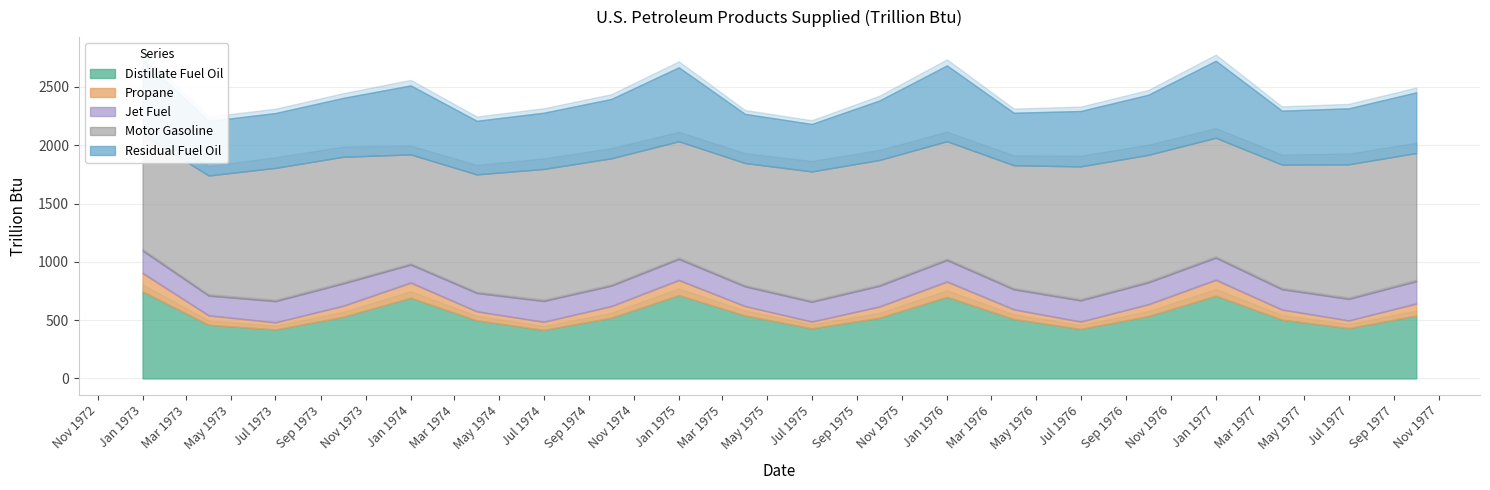

What is the sum of the Distillate Fuel Oil values at 1975-04 and 1977-01?

1250.6